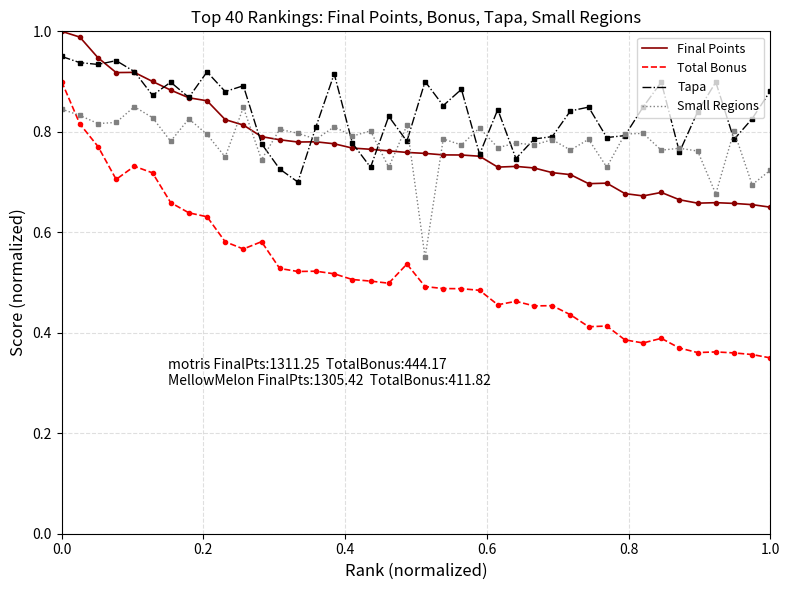

True or false: Tapa and Total Bonus intersect in this chart.

False